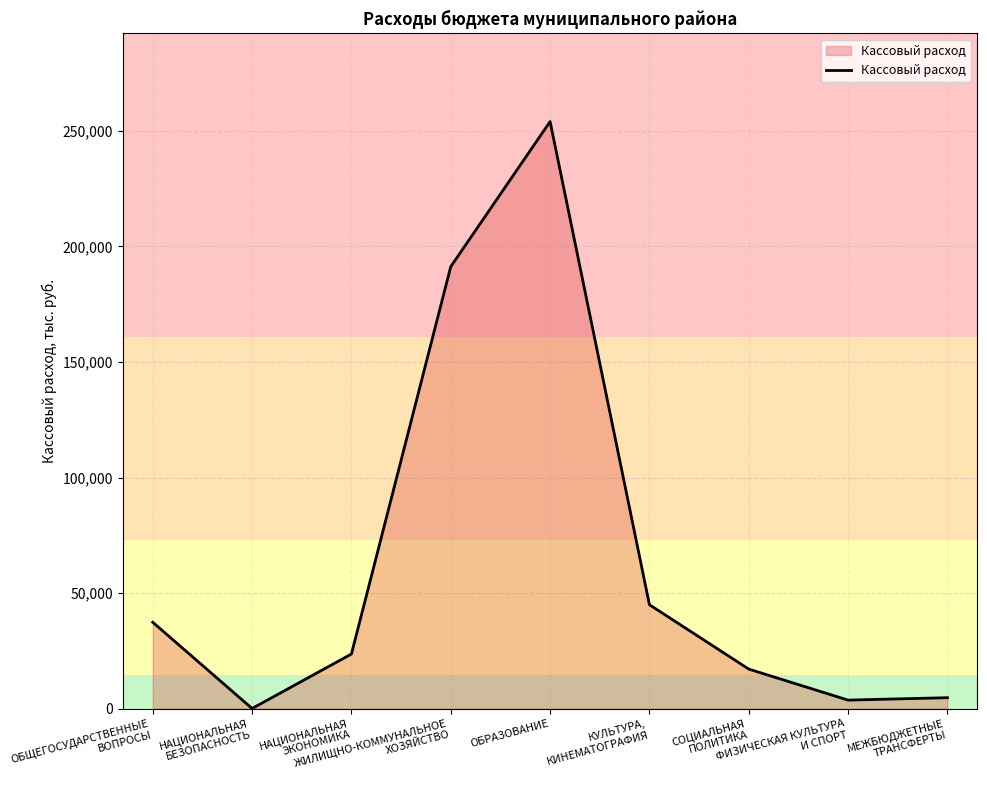

What is the greatest value displayed?

254004.2